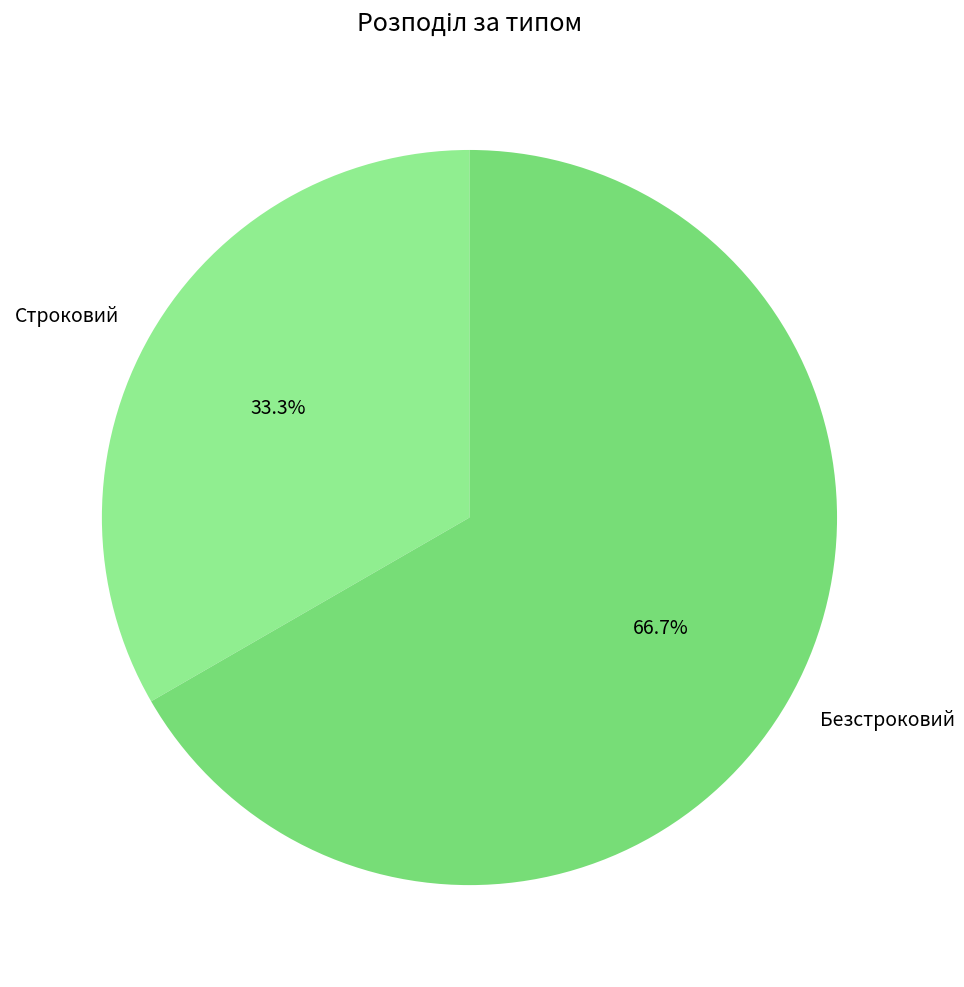

To the nearest percent, what portion does Безстроковий represent?

67%